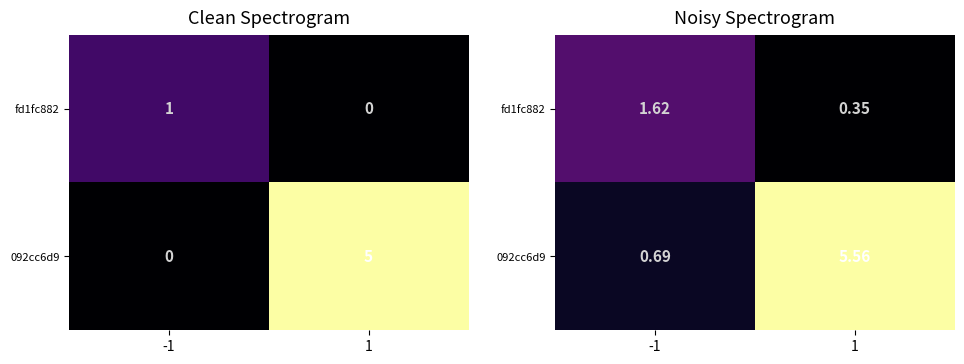

What is the highest value of the 092cc6d9 series?

5.6